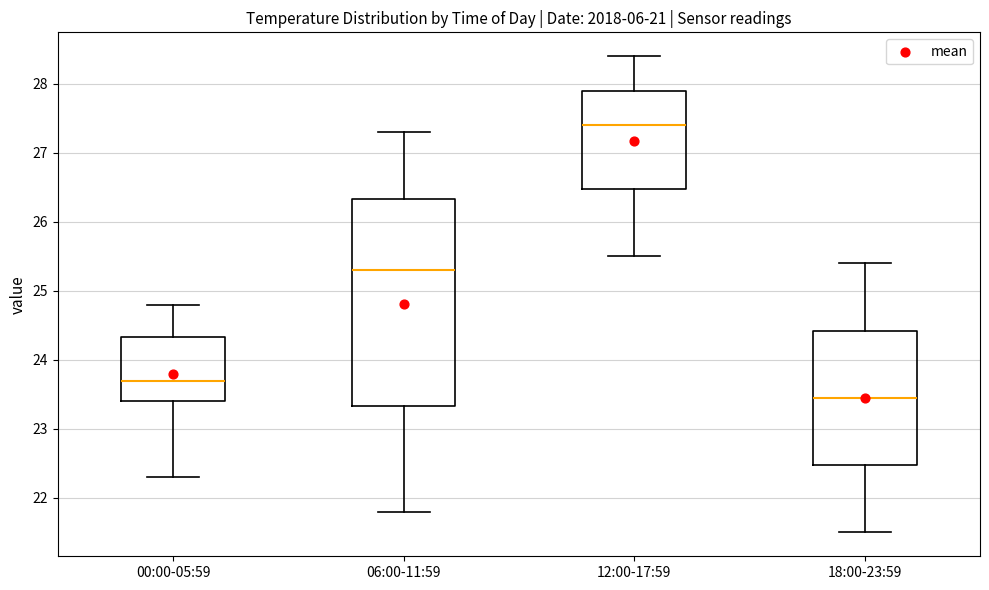

Where does the lower whisker of the box for 18:00-23:59 end on the y-axis? The values are not printed on the chart, so give them approximately, as read against the axis.

21.5